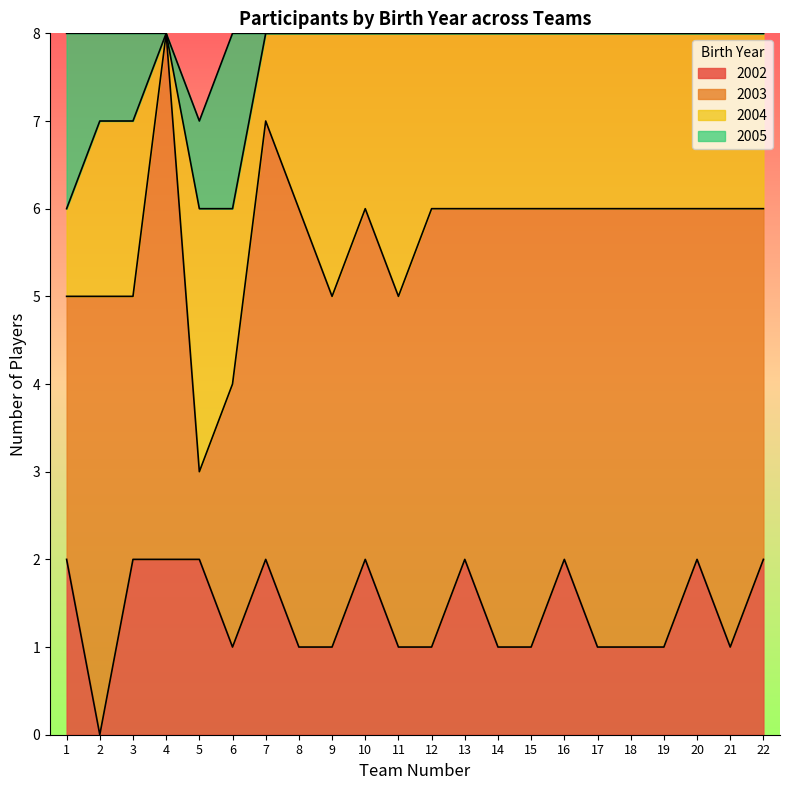

What is the minimum value for 2003?

1